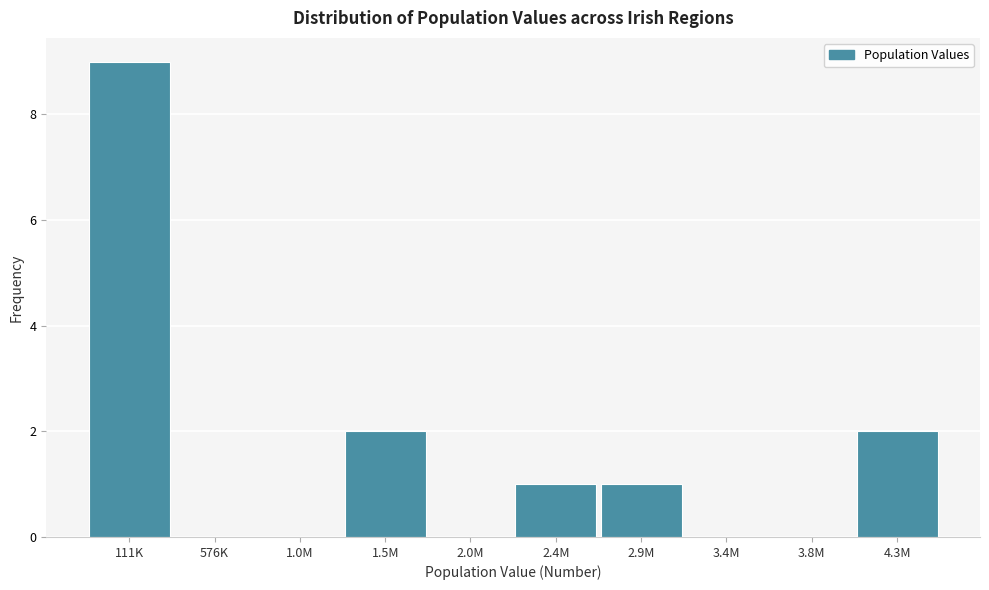

Reading left to right, transcribe all the data shown in this chart.

111K=9	576K=0	1.0M=0	1.5M=2	2.0M=0	2.4M=1	2.9M=1	3.4M=0	3.8M=0	4.3M=2